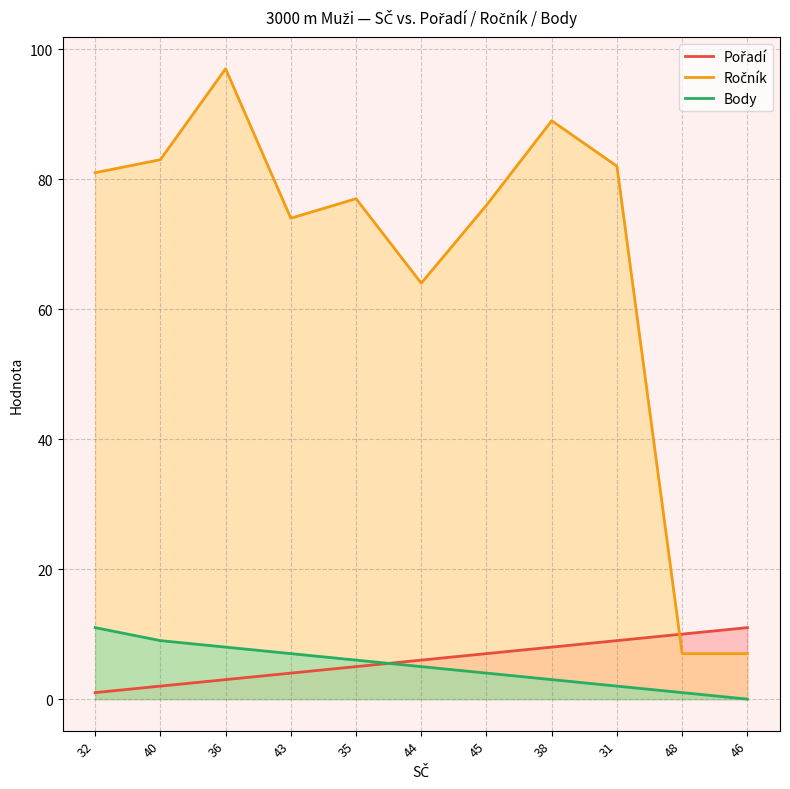

Is it true that Ročník equals 81 at 32?

True